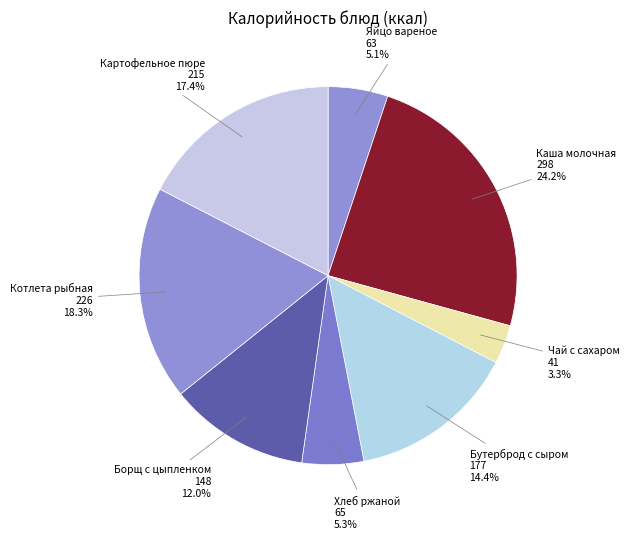

Count the number of slices in the pie.

8